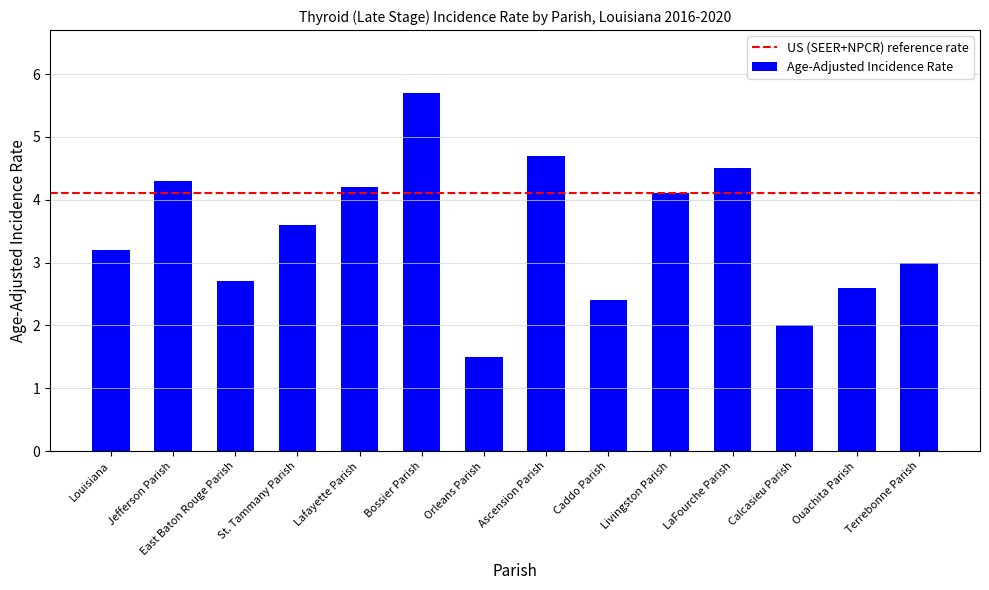

How many categories are shown in the chart?

14